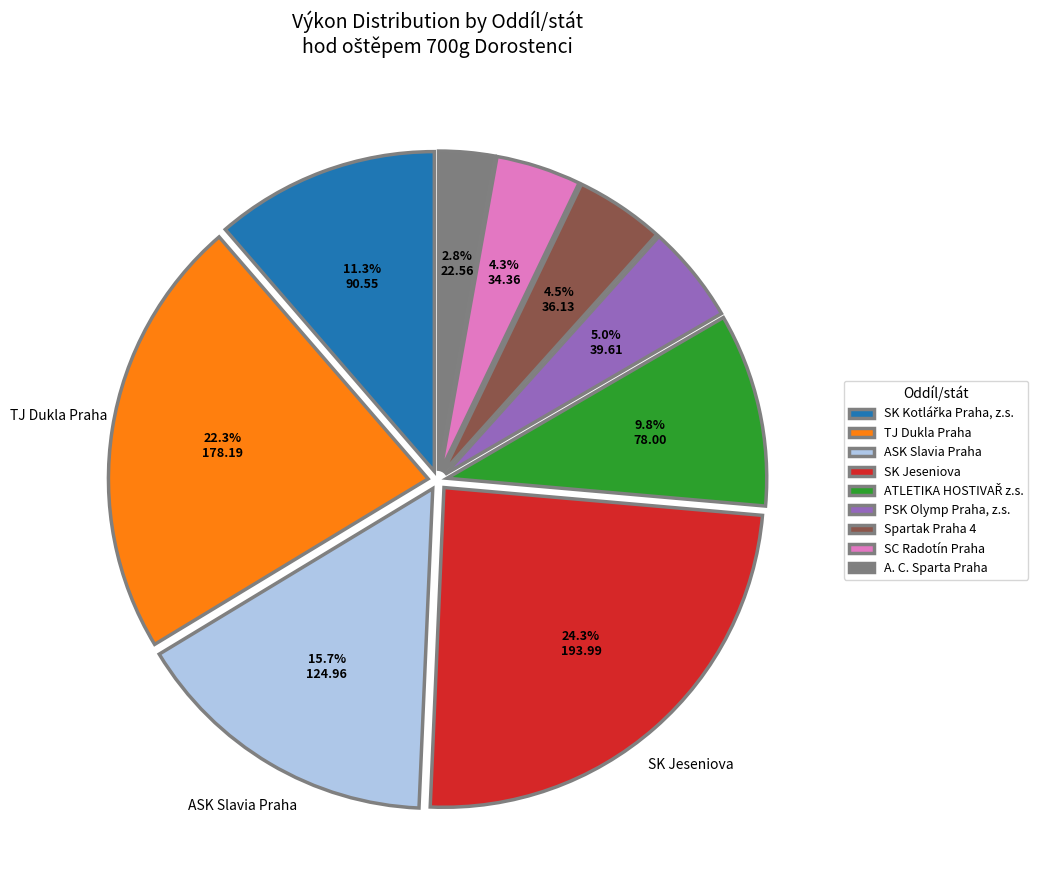

Which category has the smallest portion of the pie?

A. C. Sparta Praha